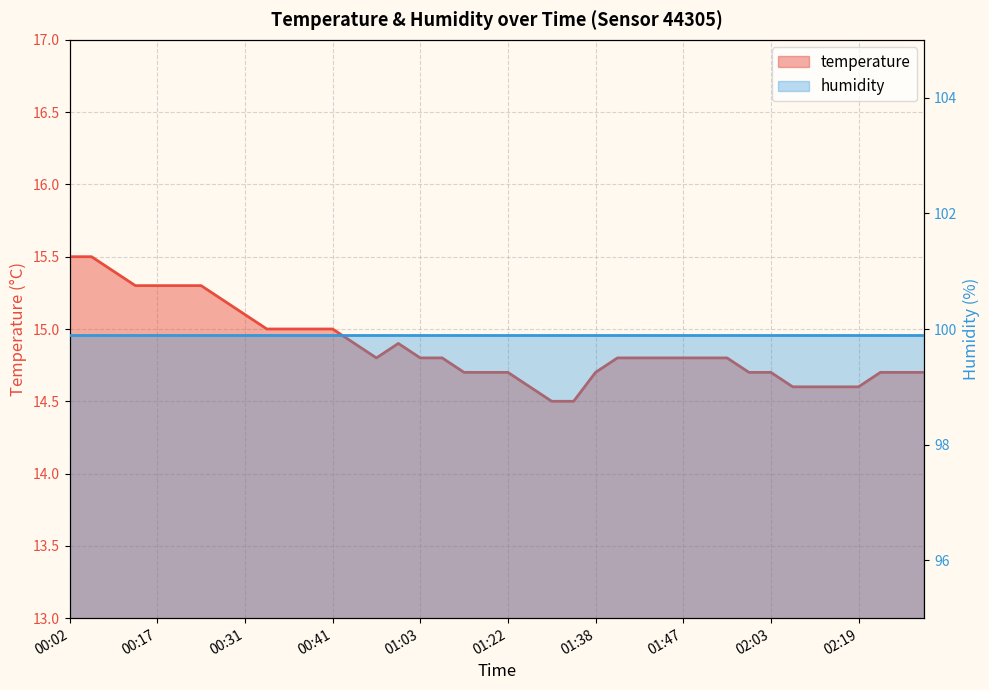

The chart shows a value of 15.0 at 00:38. True or false?

True